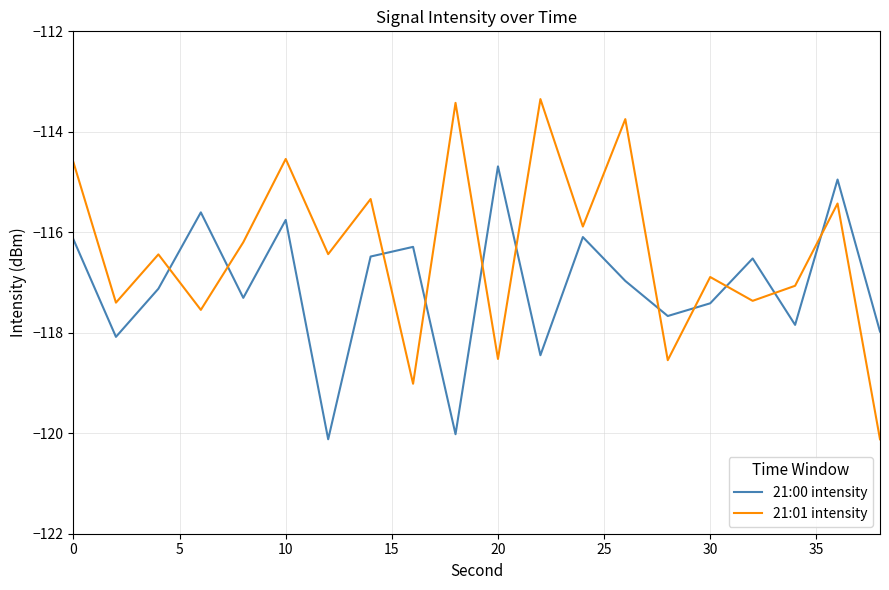

What is the sum of all 21:01 intensity values?

-2327.9